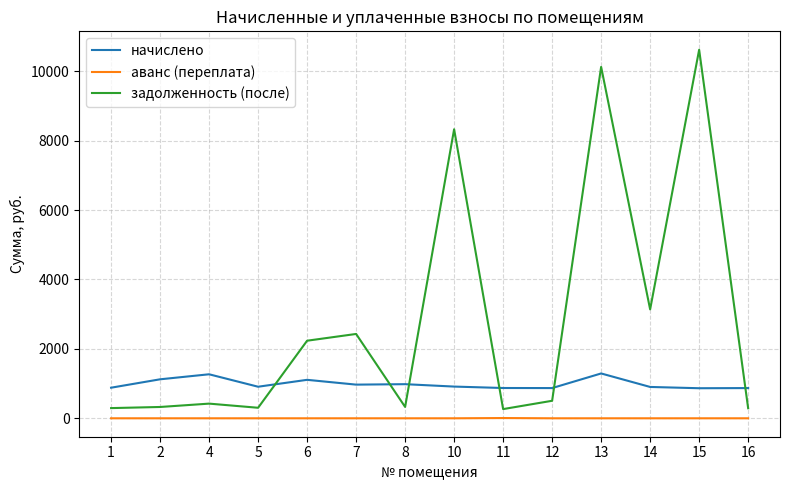

What is the lowest value of the задолженность (после) series?

265.3